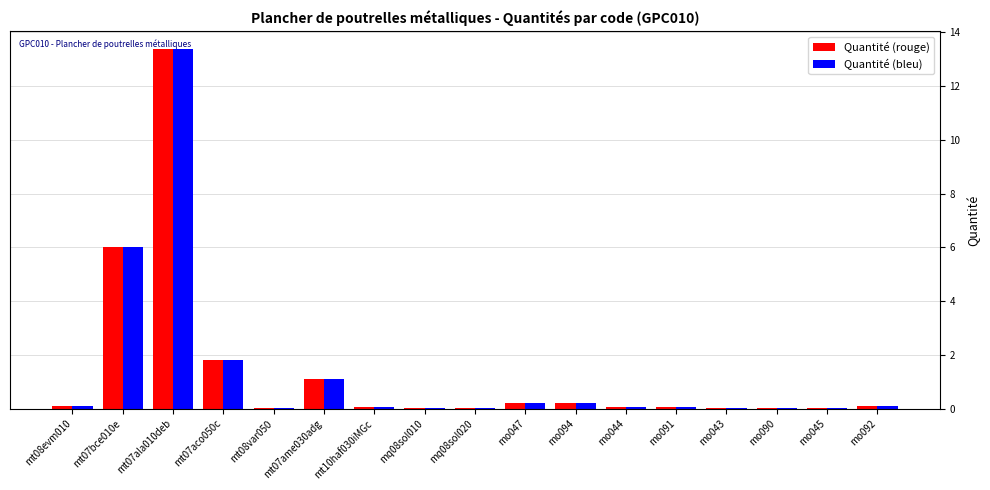

The Quantité (bleu) series shows 6.0 at mt07bce010e. True or false?

True